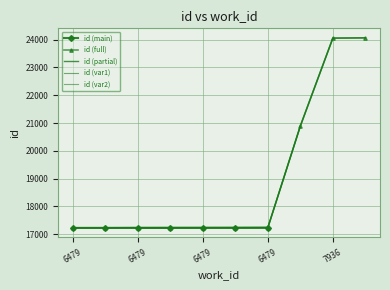

What is the change in value from 6479 to 6479?

+2